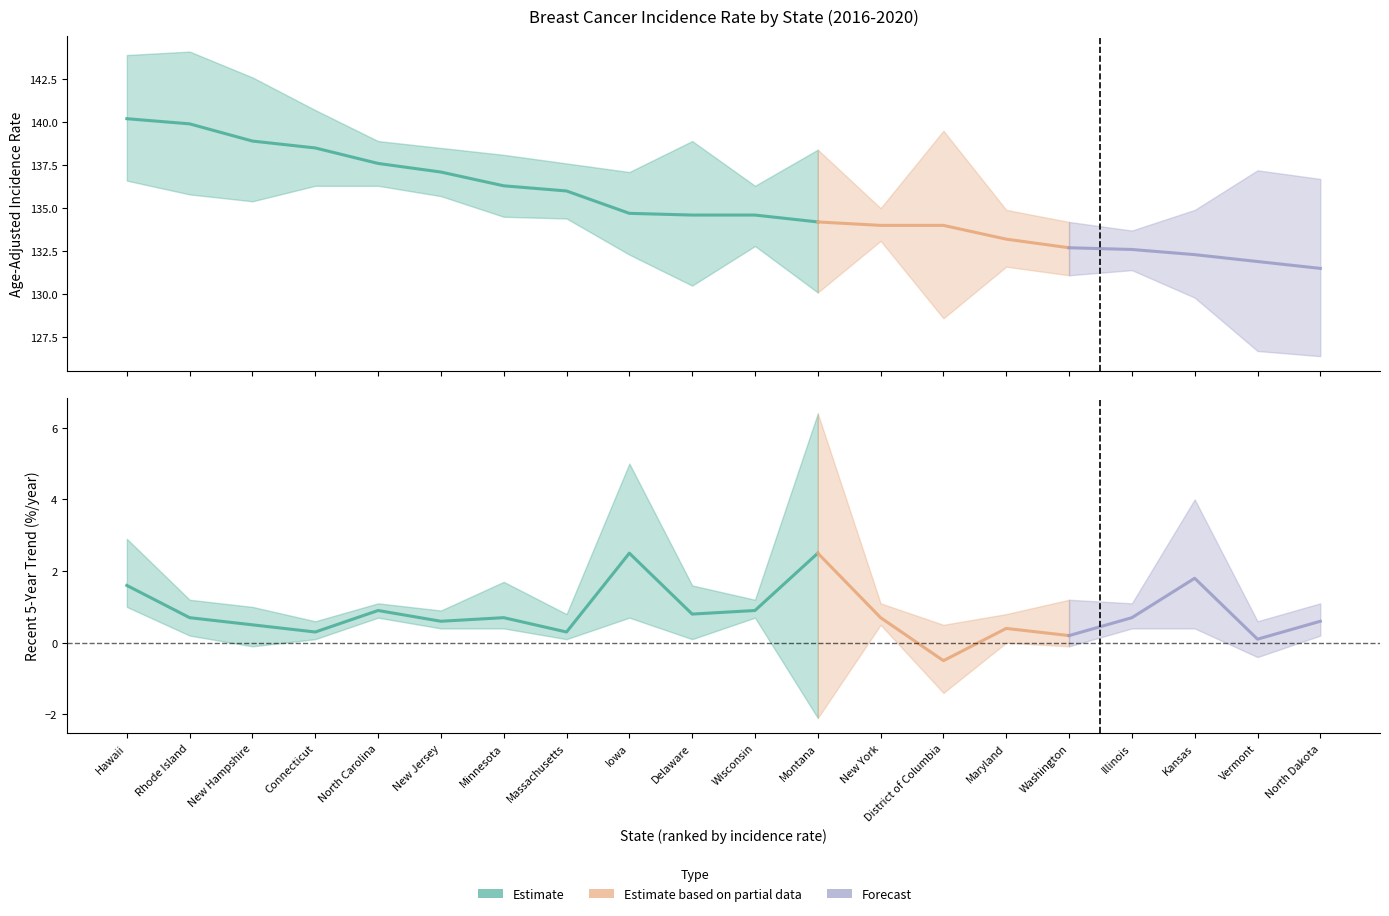

What is the value of the Upper CI point at the 5th from the left?

138.9